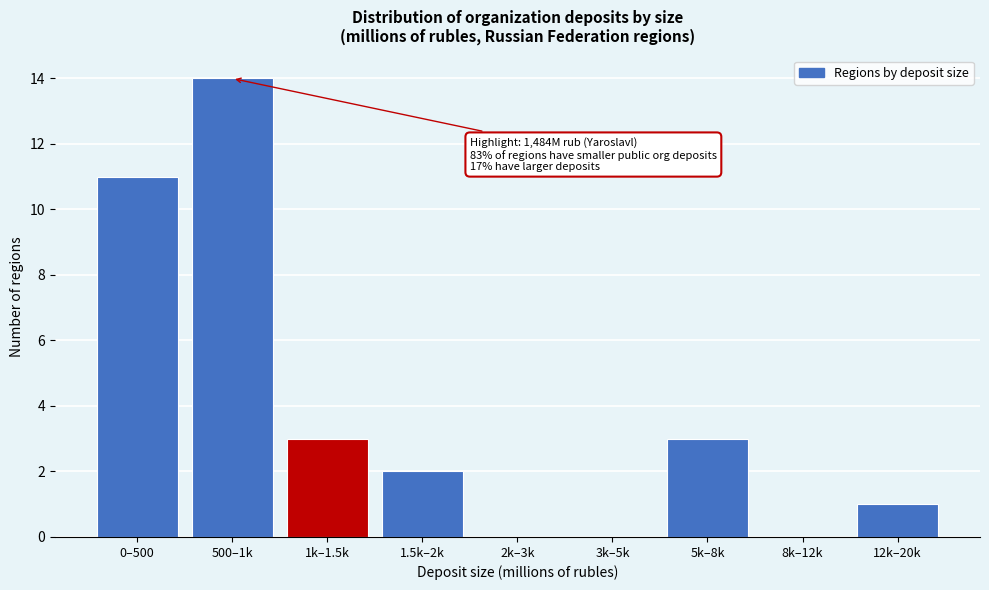

Reading left to right, transcribe all the data shown in this chart.

0–500=11	500–1k=14	1k–1.5k=3	1.5k–2k=2	2k–3k=0	3k–5k=0	5k–8k=3	8k–12k=0	12k–20k=1